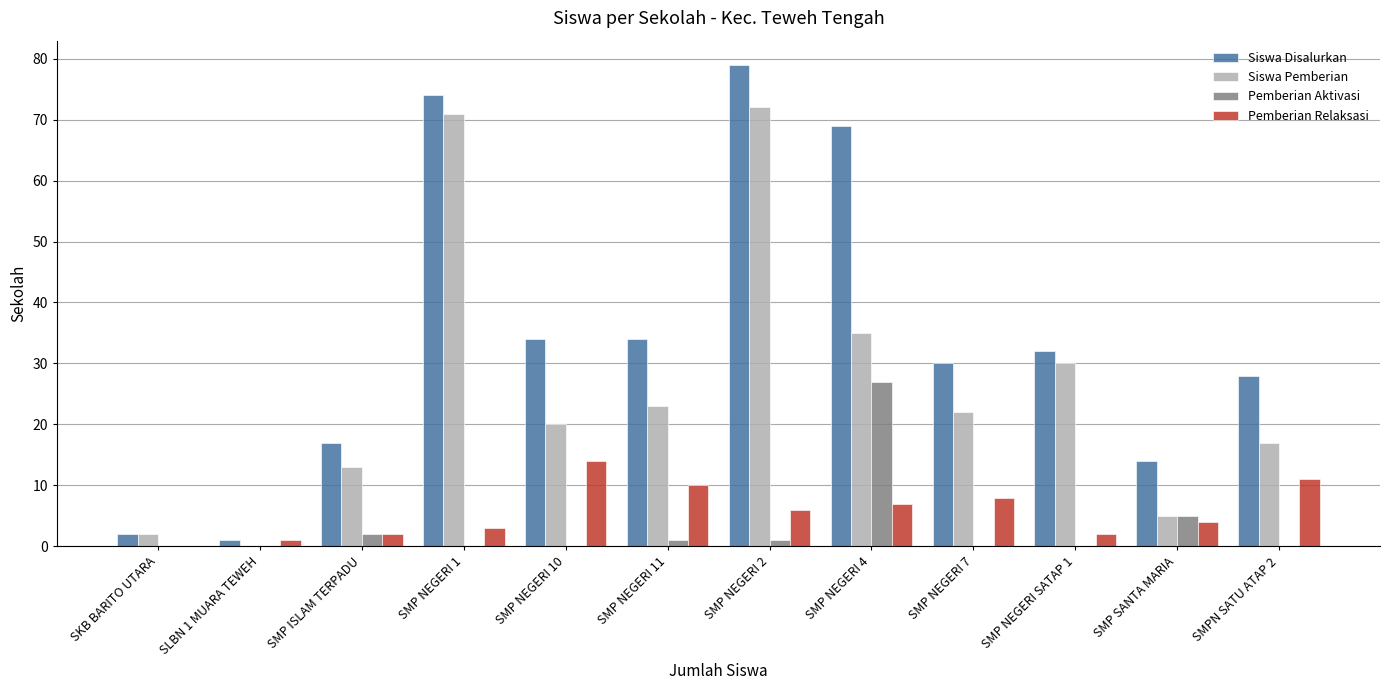

How many data points does each series have?

12